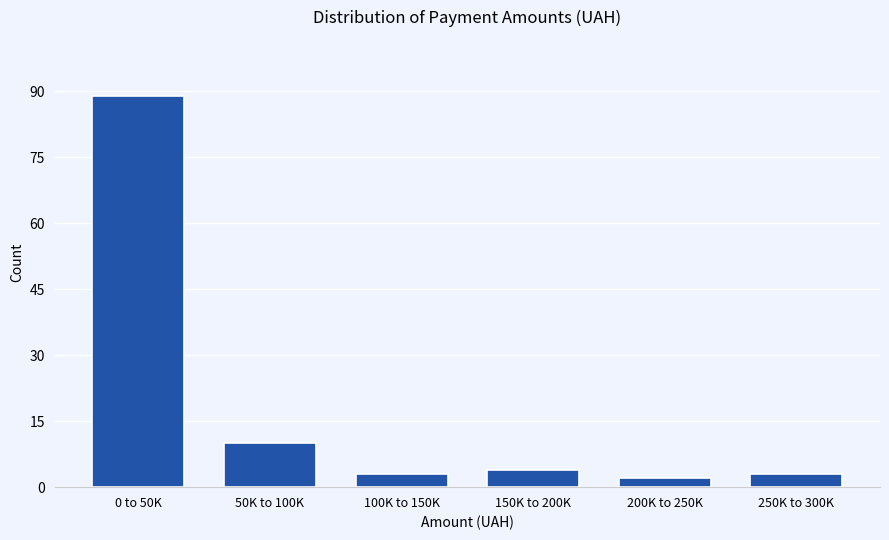

Reading left to right, extract all data points from this chart.

89	10	3	4	2	3